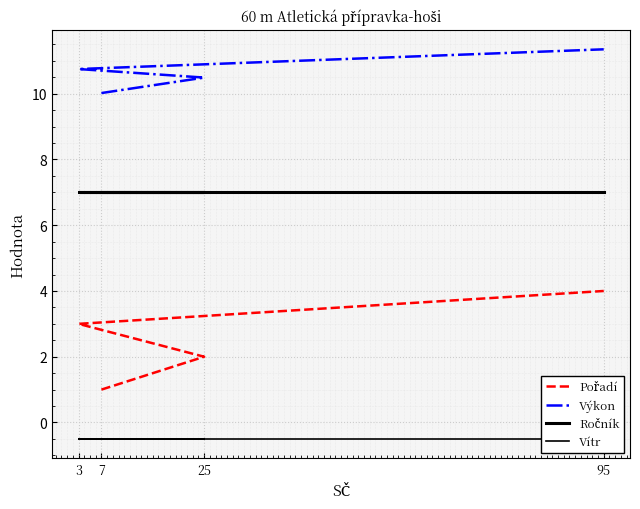

The Ročník series shows 7.0 at 95. True or false?

True